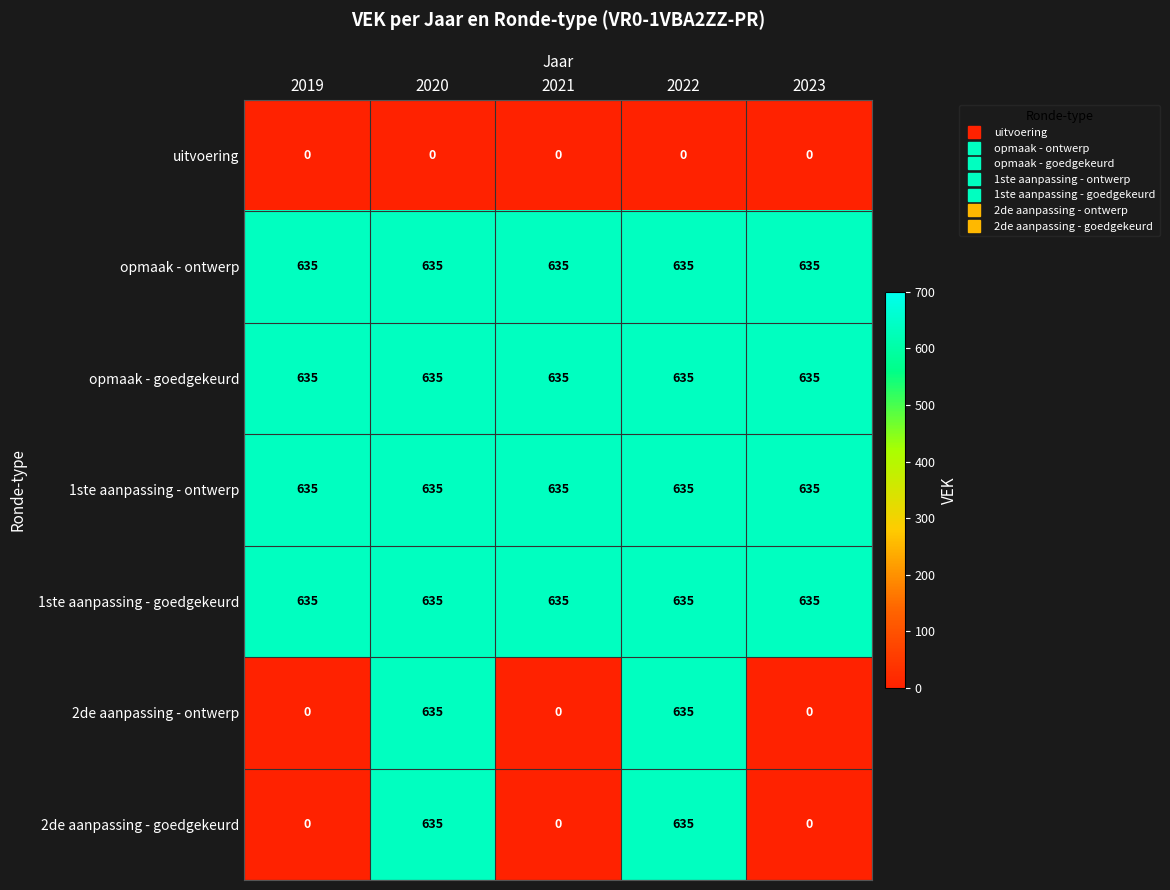

Is it true that 1ste aanpassing - ontwerp equals 430 at 2020?

False